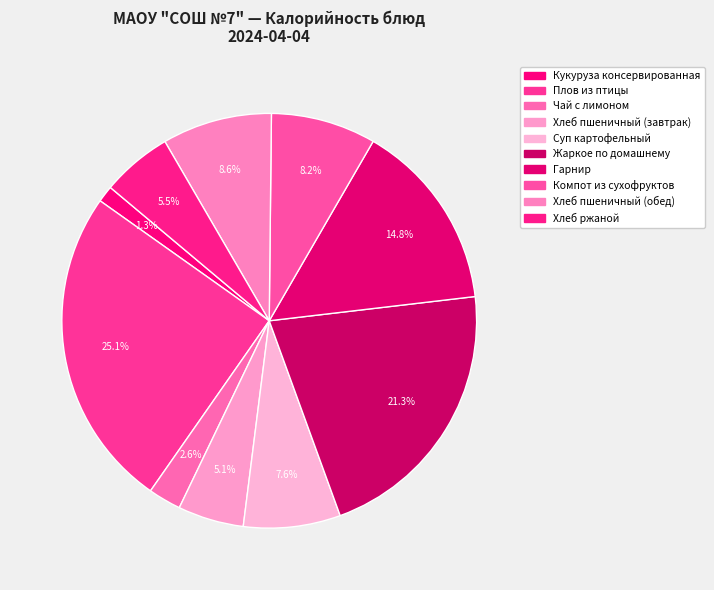

Is it true that Хлеб пшеничный (обед) is 9% of the pie?

True